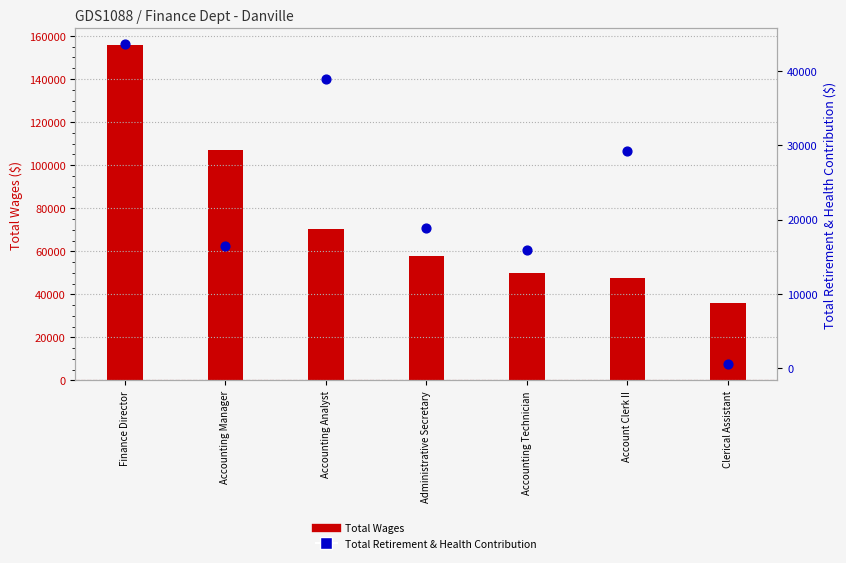

Which series reaches the minimum Y coordinate?

Total Retirement & Health Contribution